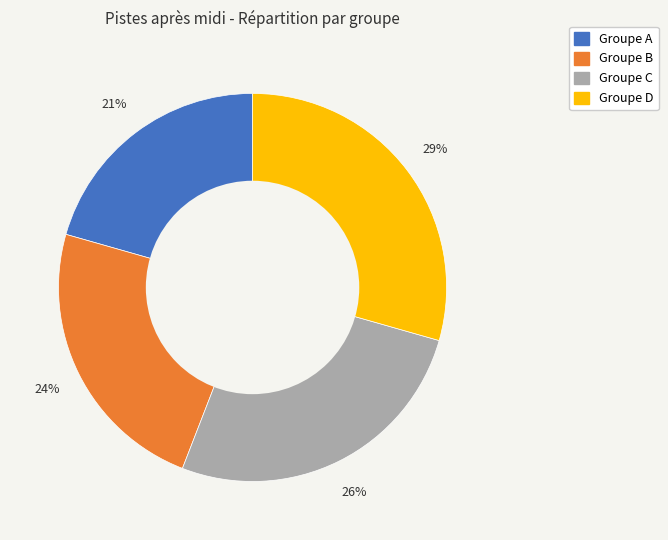

Is there any slice that represents more than half of the pie?

No